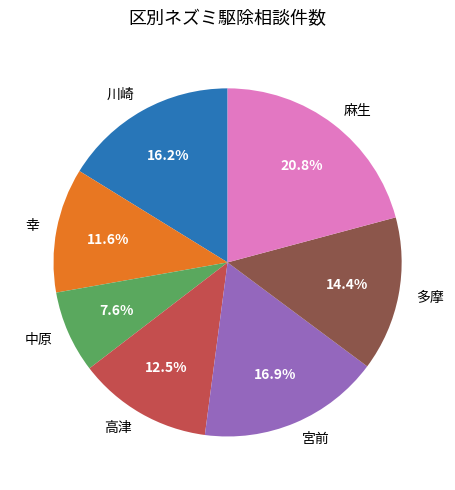

Is there a majority slice in this chart?

No